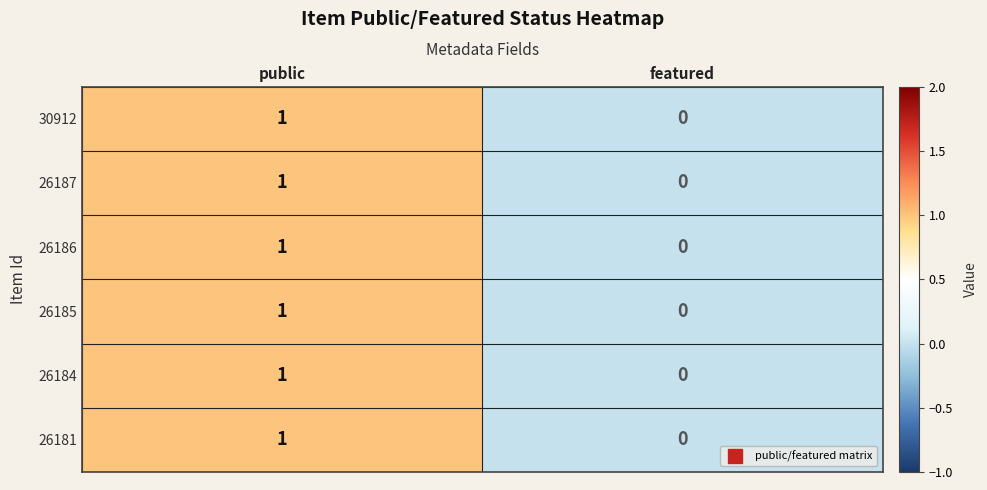

Count the number of data series in this chart.

6